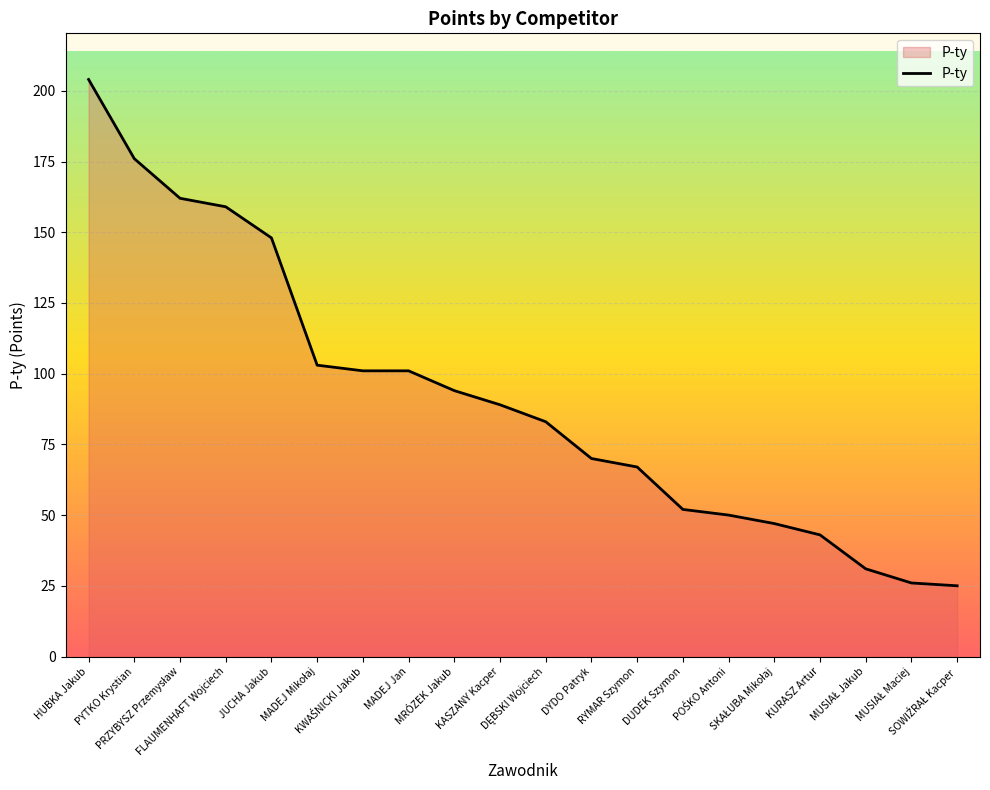

What is the greatest value displayed?

204